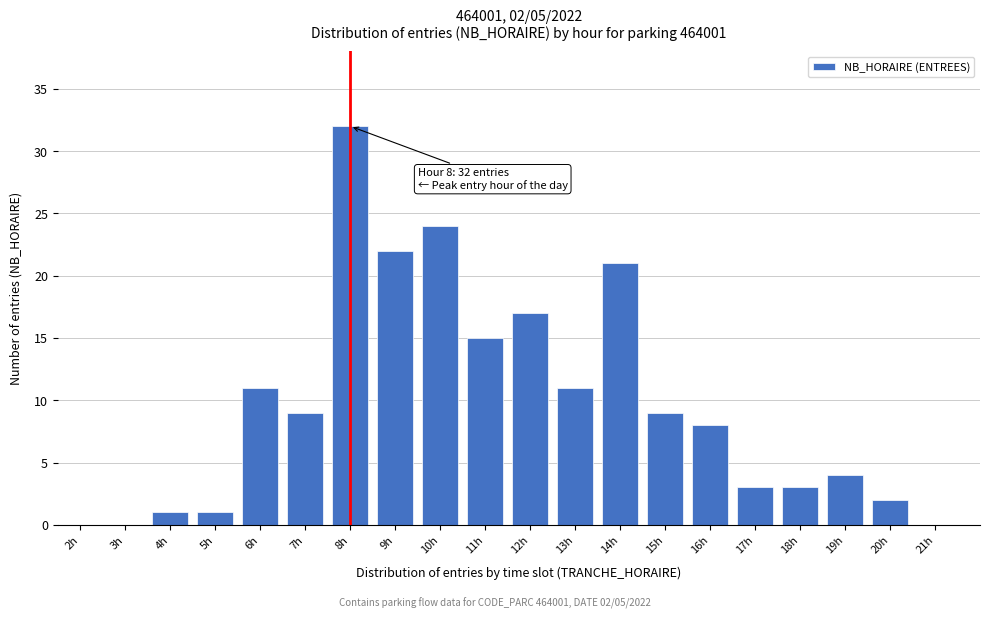

Reading left to right, what are all the values shown in this chart?

2h=0	3h=0	4h=1	5h=1	6h=11	7h=9	8h=32	9h=22	10h=24	11h=15	12h=17	13h=11	14h=21	15h=9	16h=8	17h=3	18h=3	19h=4	20h=2	21h=0